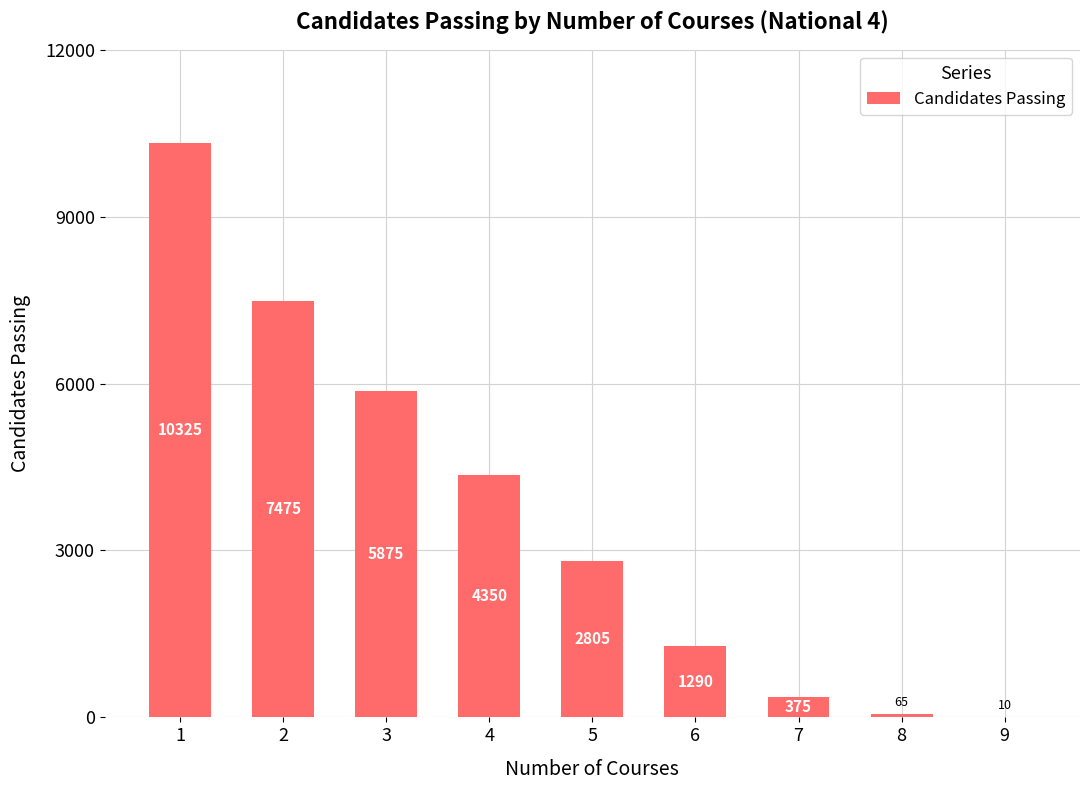

Read the value at 6, to the nearest 10.

1290